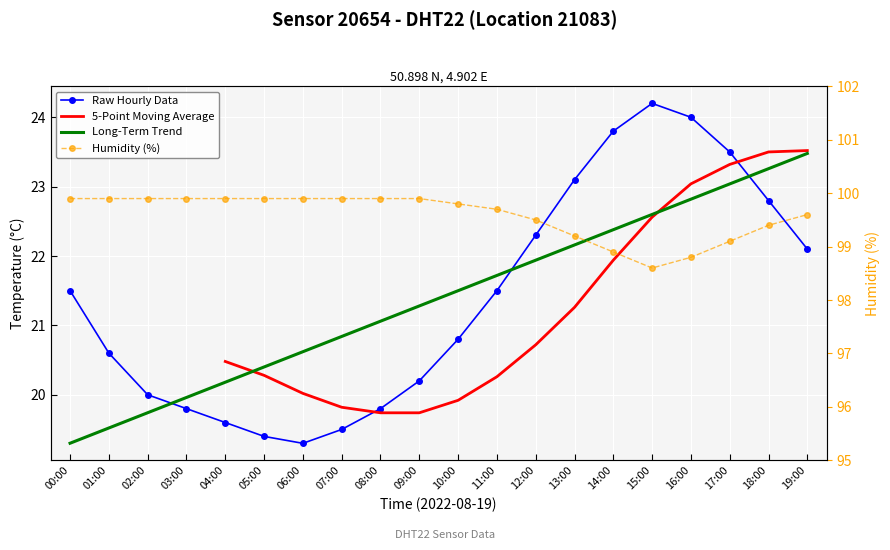

At how many categories does at least one series exceed 60?

20